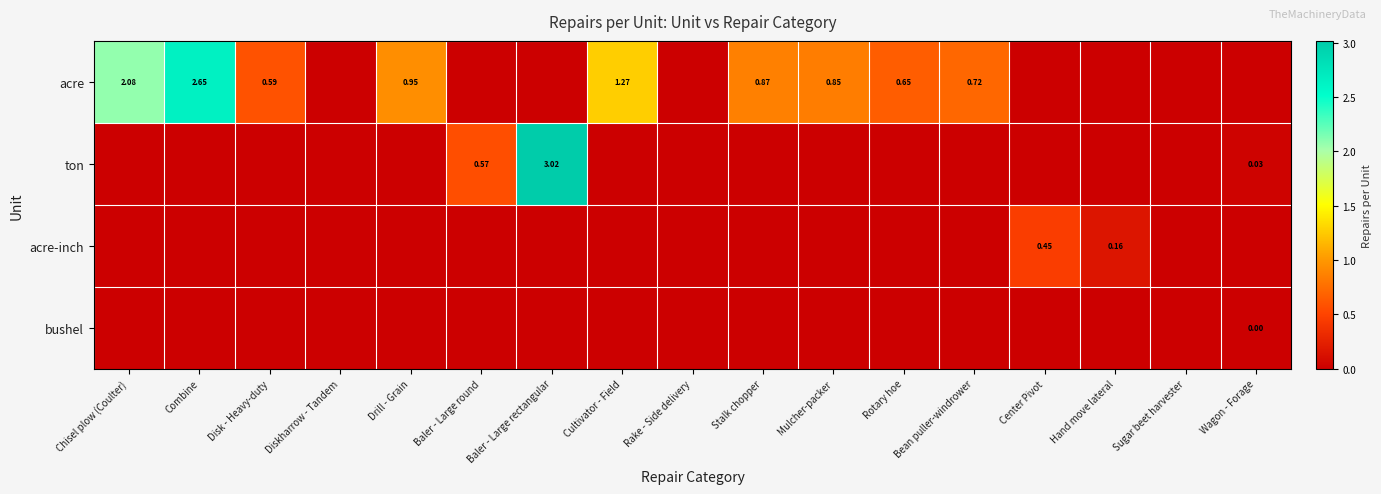

Which label corresponds to the smallest value in the chart?

Diskharrow - Tandem